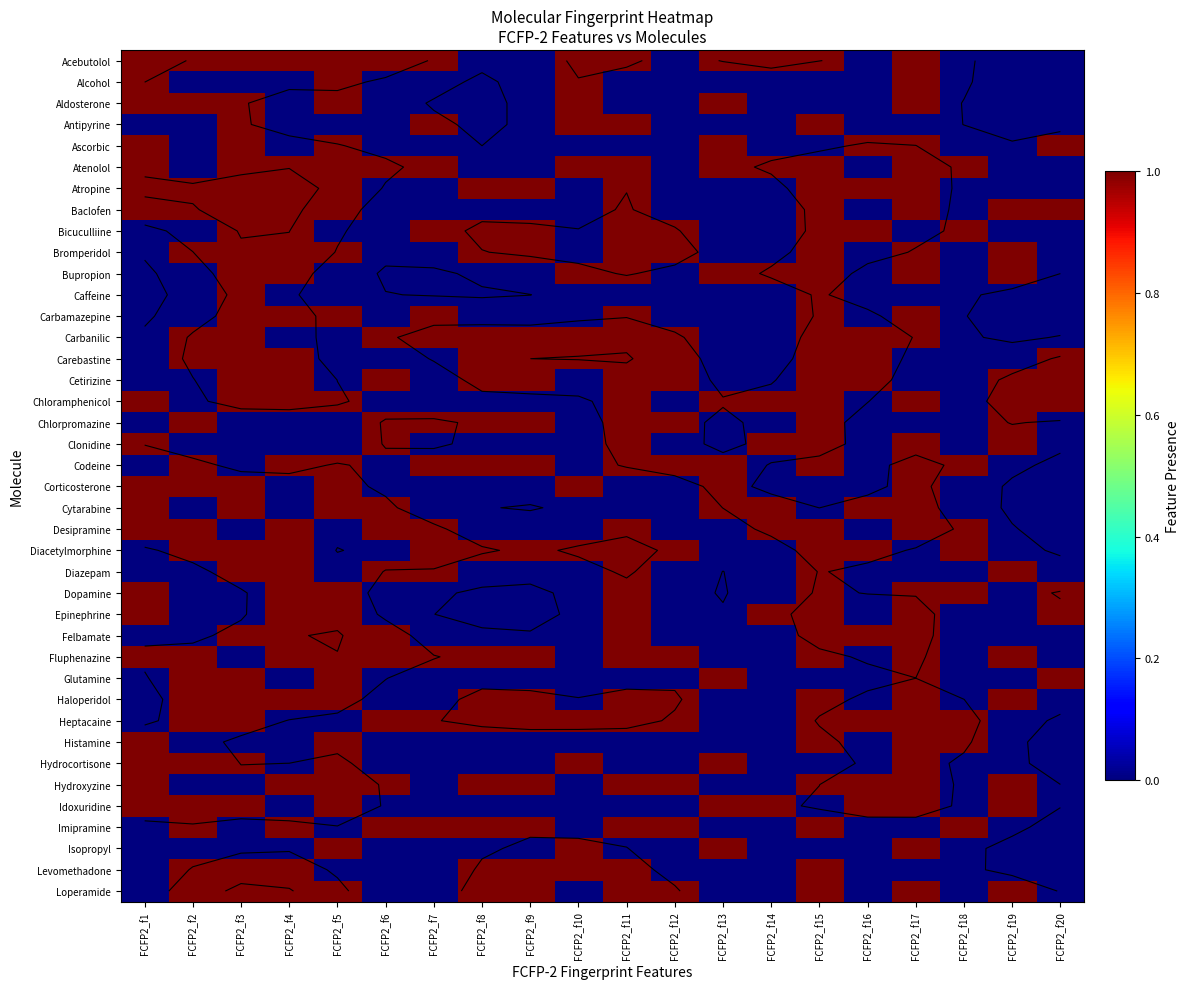

At which label is Hydroxyzine closest to 0?

FCFP2_f2